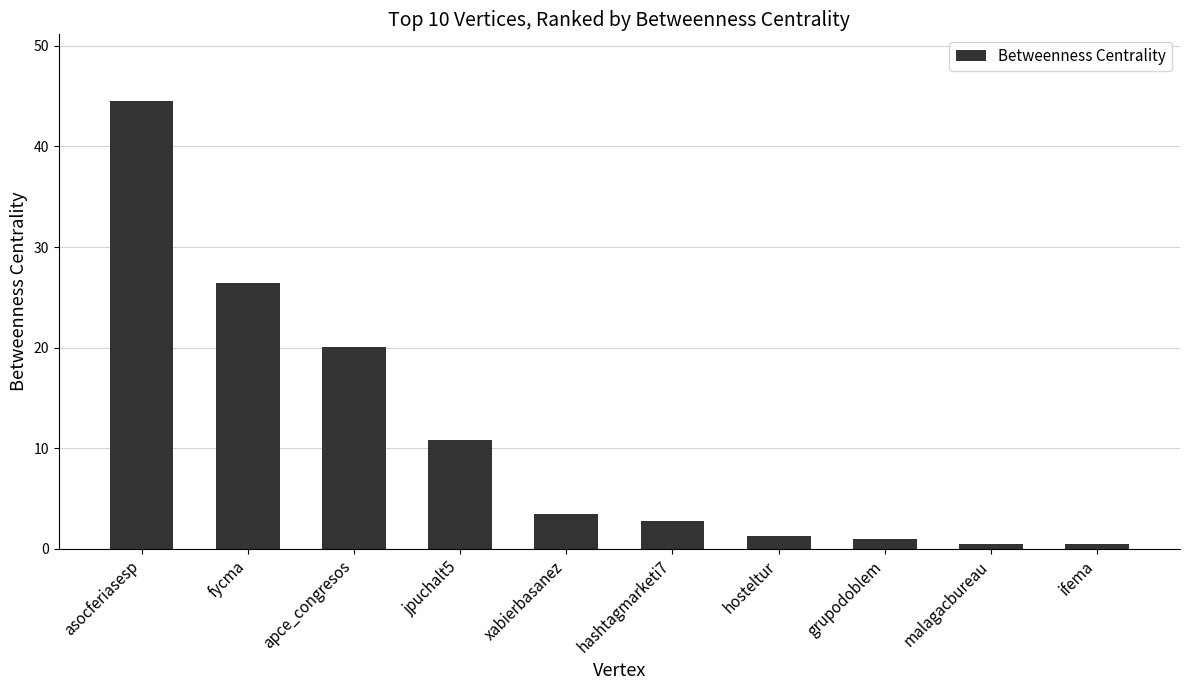

The value at malagacbureau is 0.5. True or false?

True